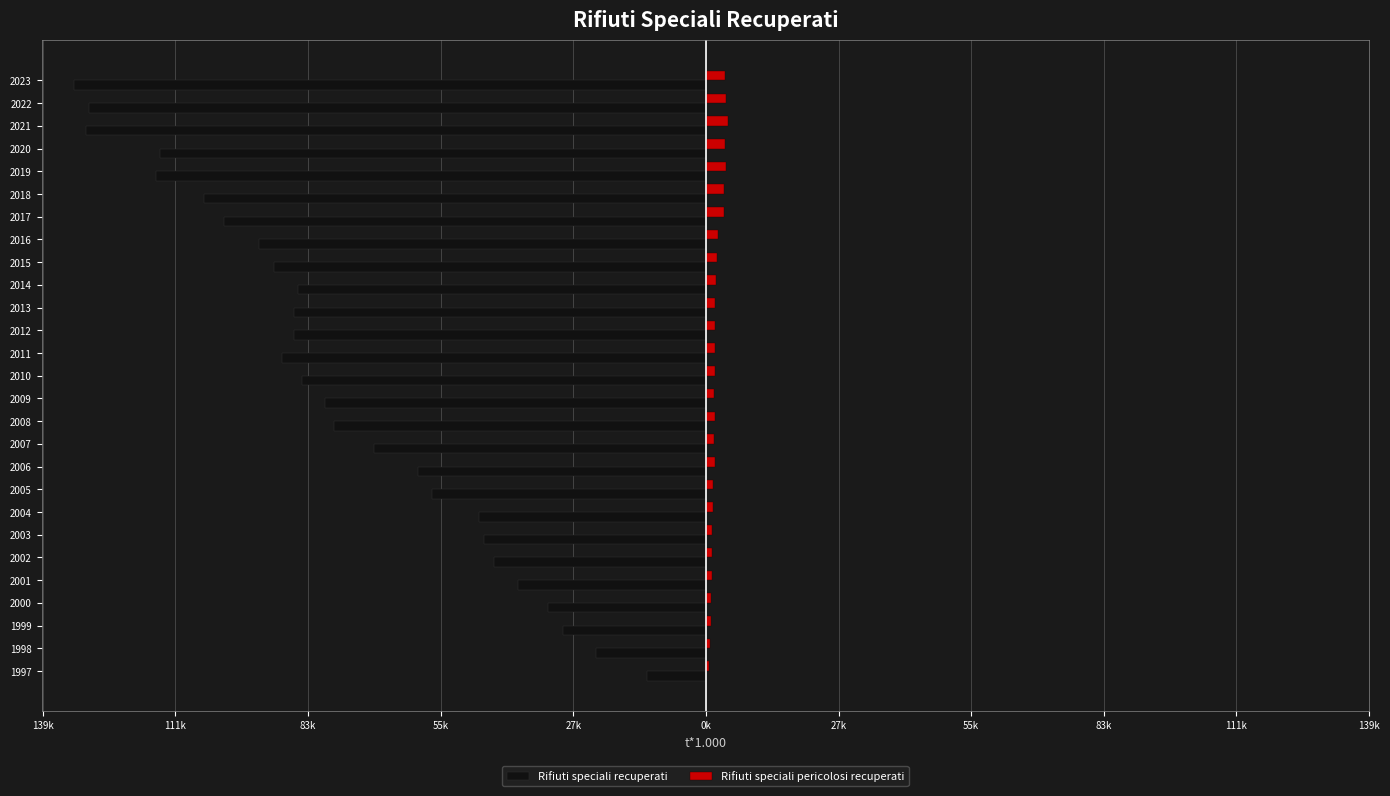

What are all the series names shown in the legend?

Rifiuti speciali recuperati, Rifiuti speciali pericolosi recuperati